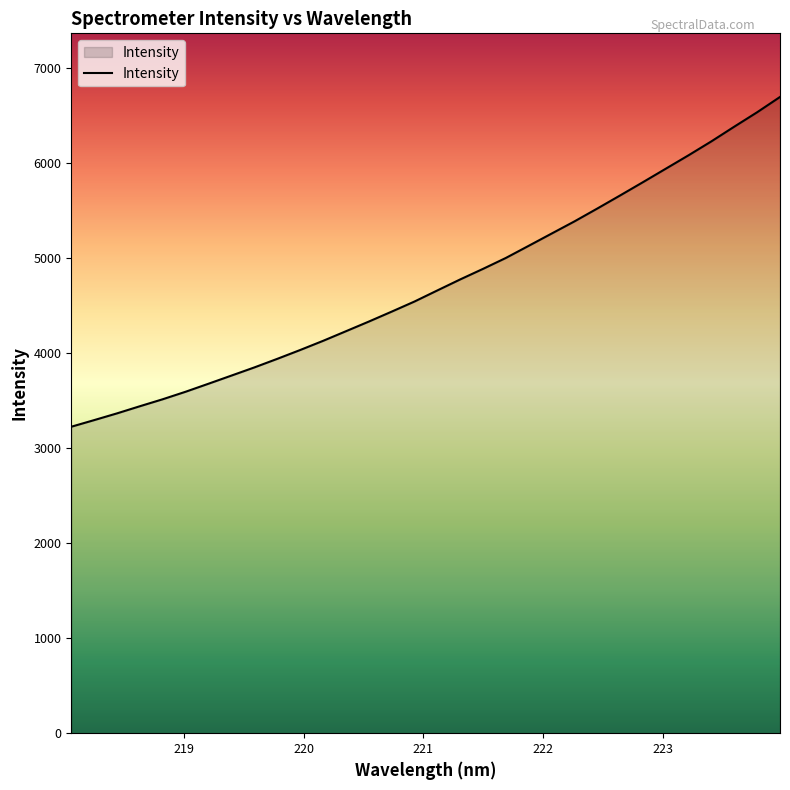

What is the maximum value shown in the chart?

6697.9